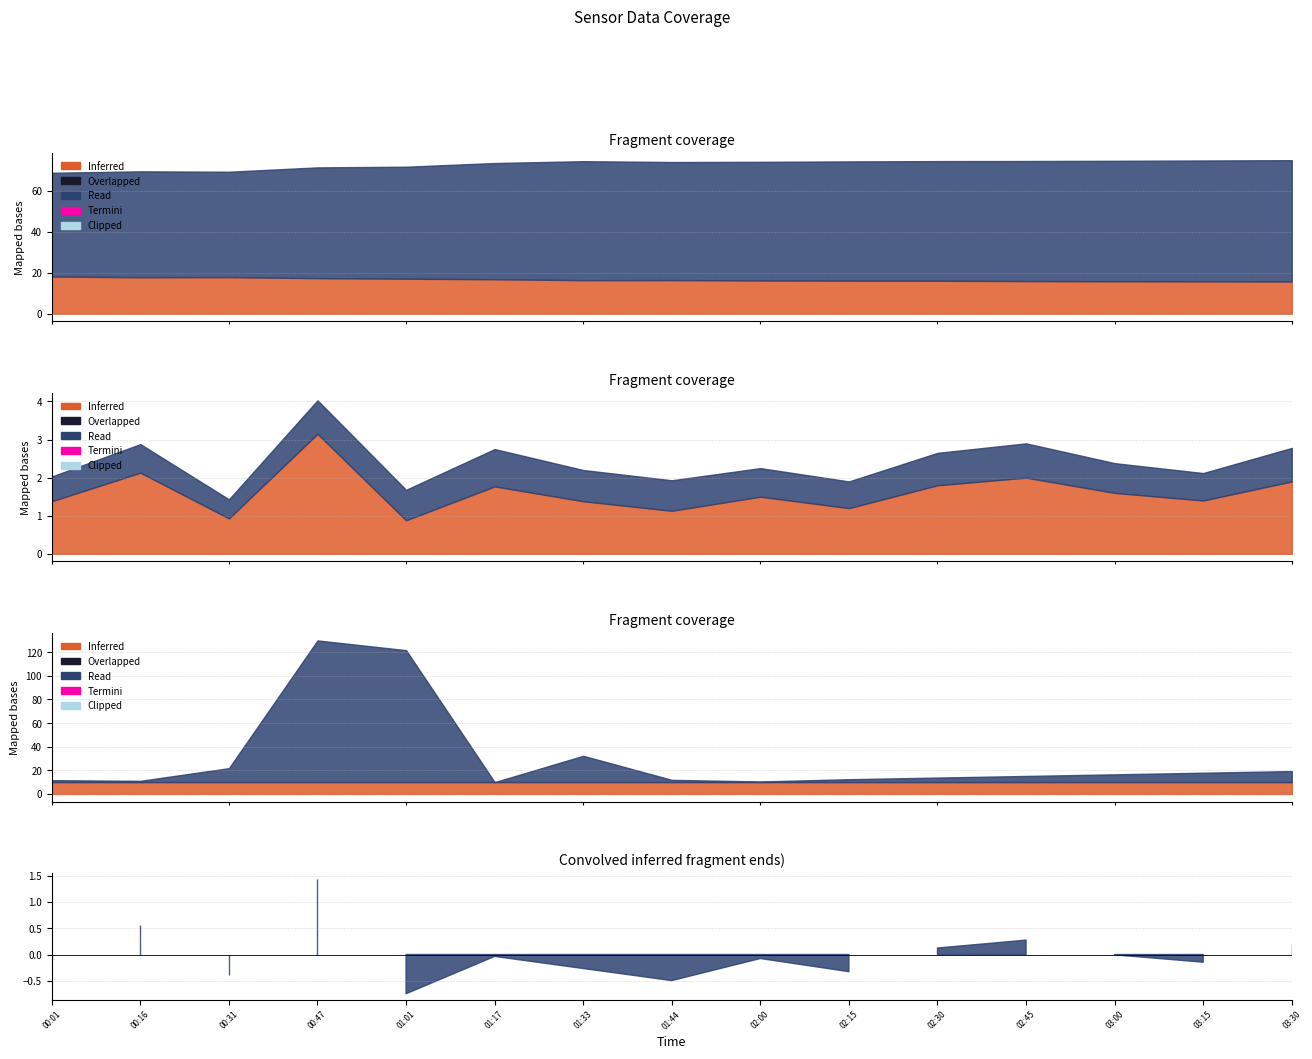

Does the chart have visible grid lines?

Yes